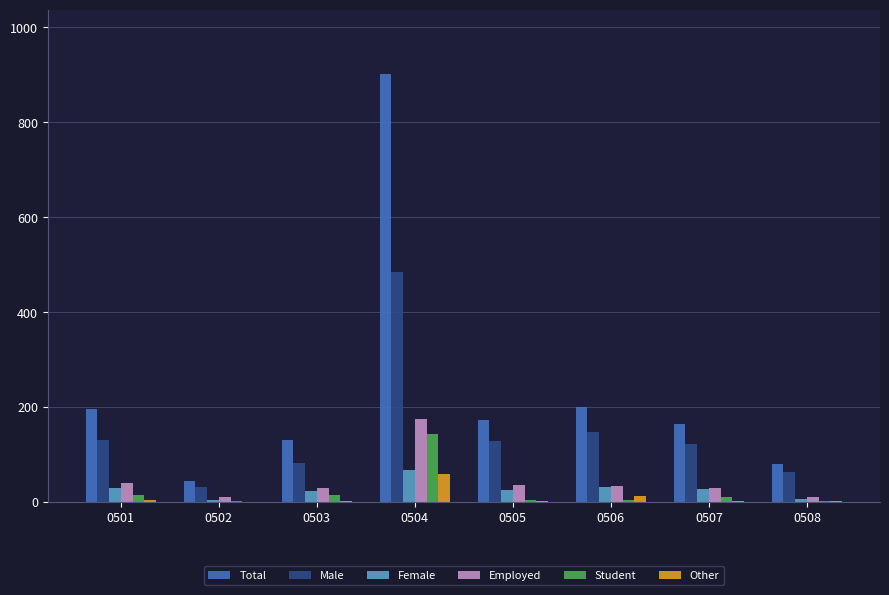

Is it true that Student equals 36 at 0504?

False